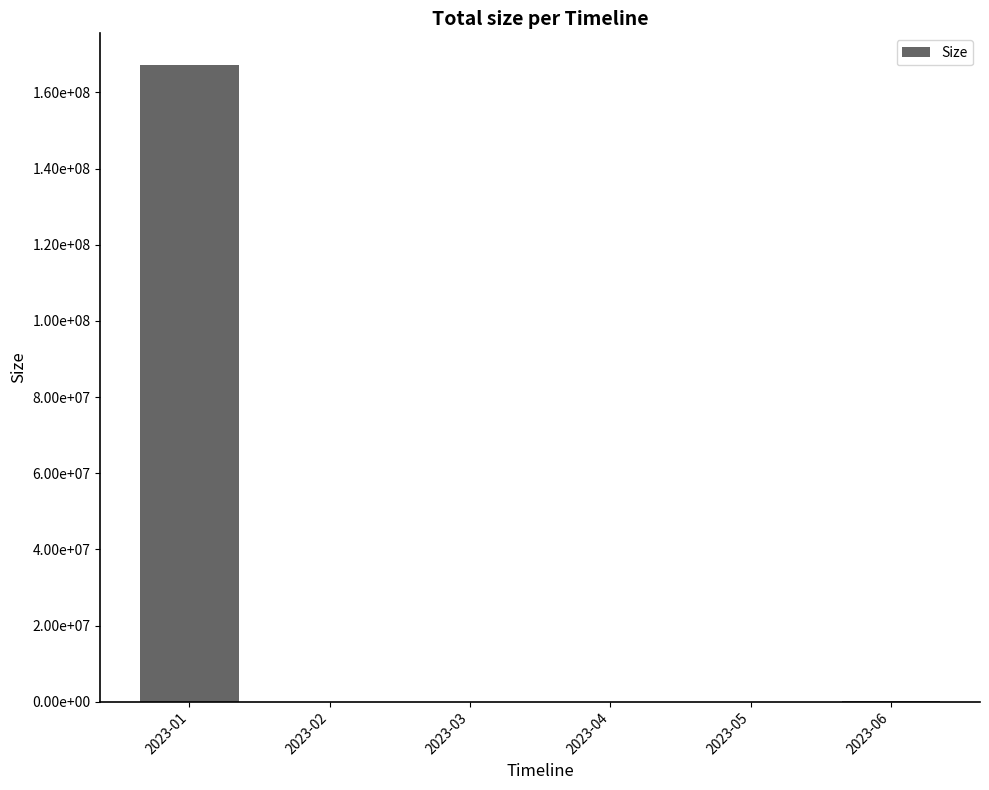

What is the difference between the maximum and minimum values?

167178138